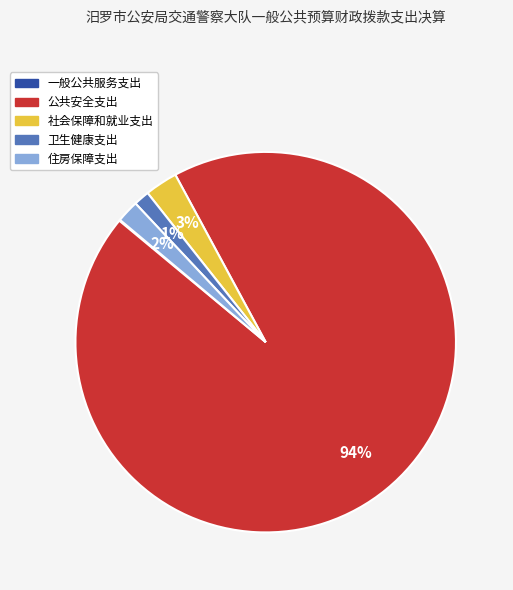

Which has a higher value, 社会保障和就业支出 or 公共安全支出?

公共安全支出